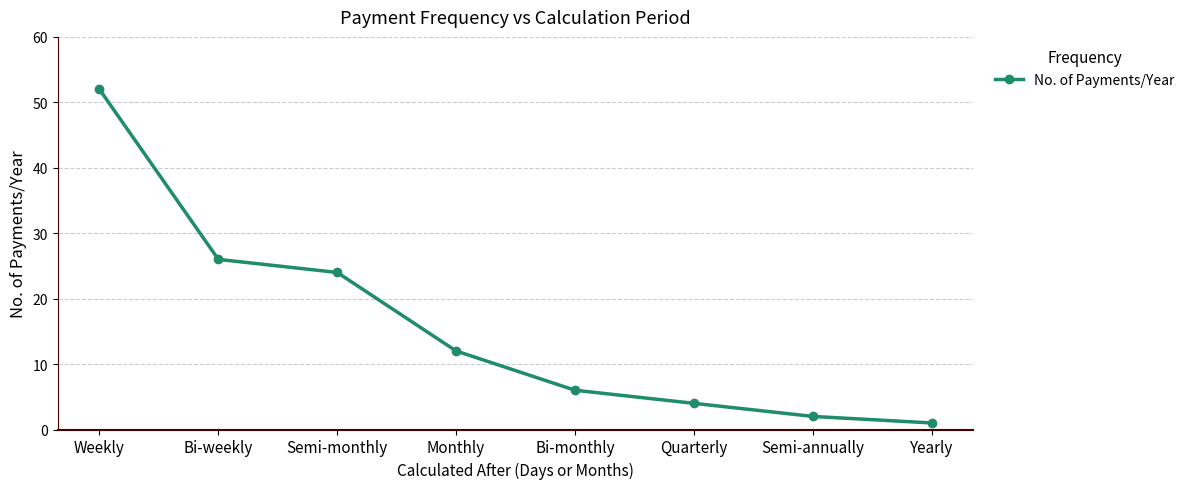

How many data points are less than 12?

4